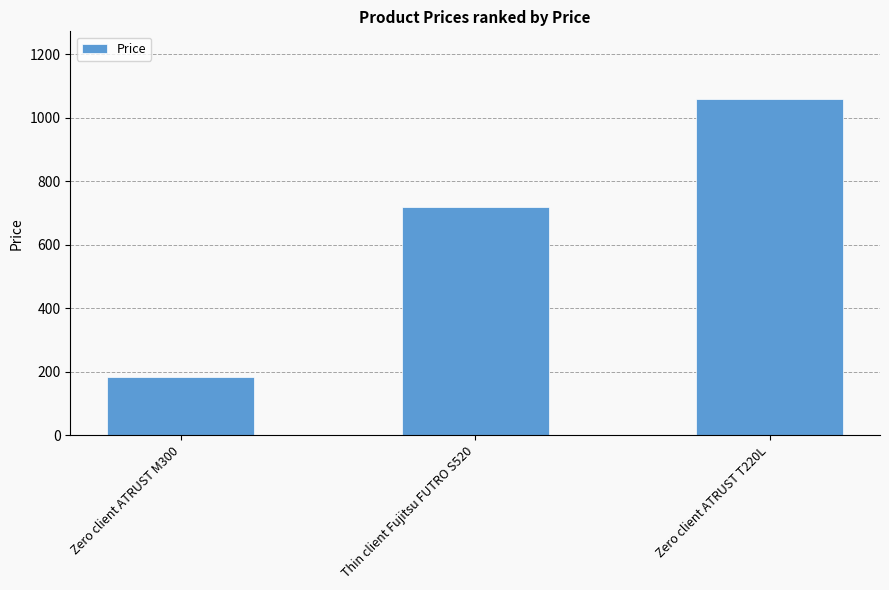

What position from the right is Zero client ATRUST M300?

3